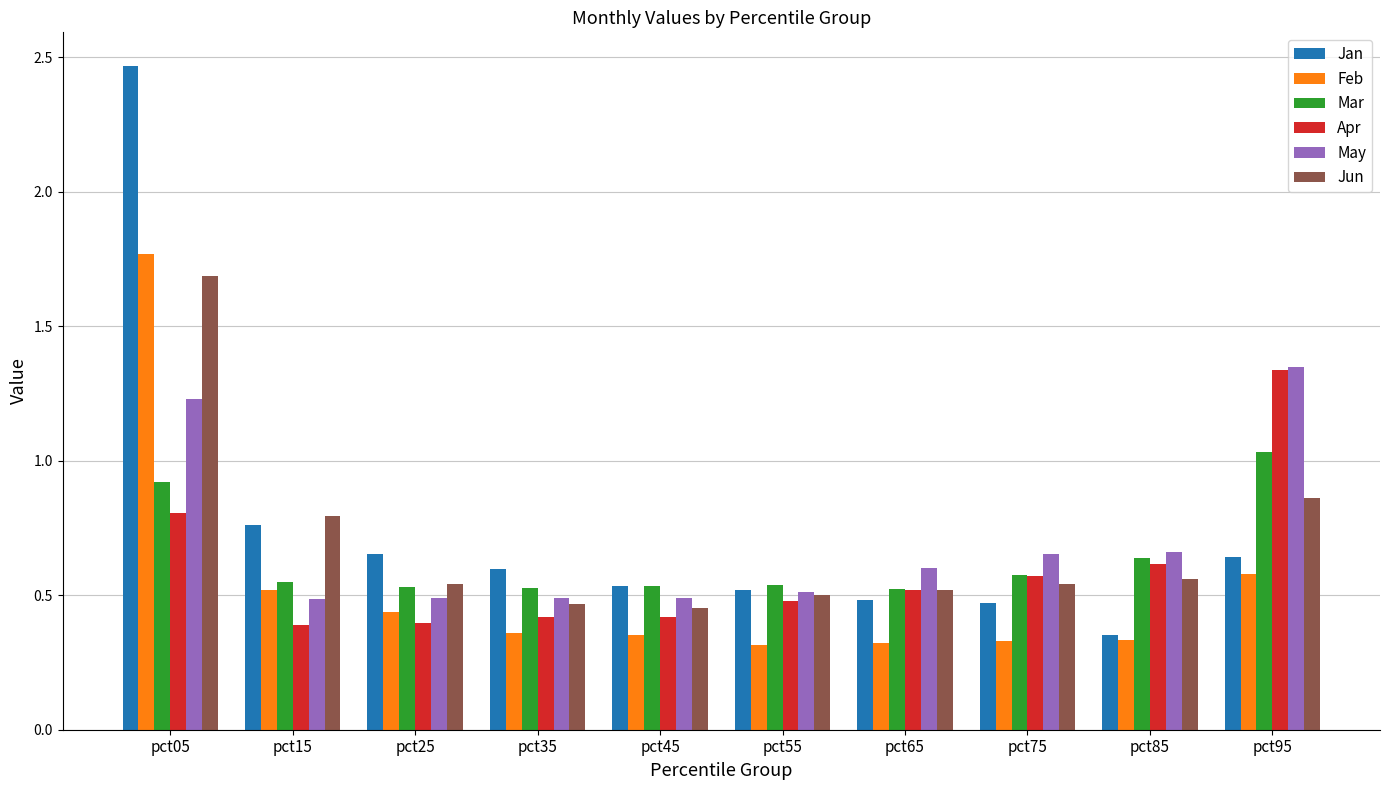

Which series has the largest range (max minus min)?

Jan